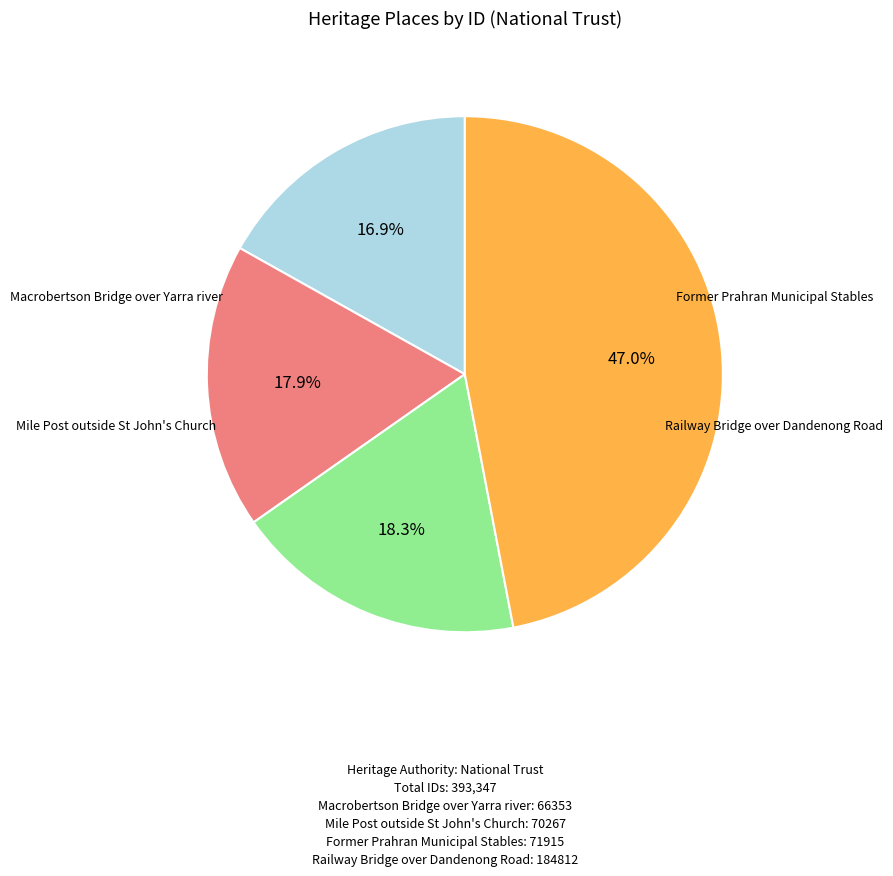

How many slices are in this pie chart?

4